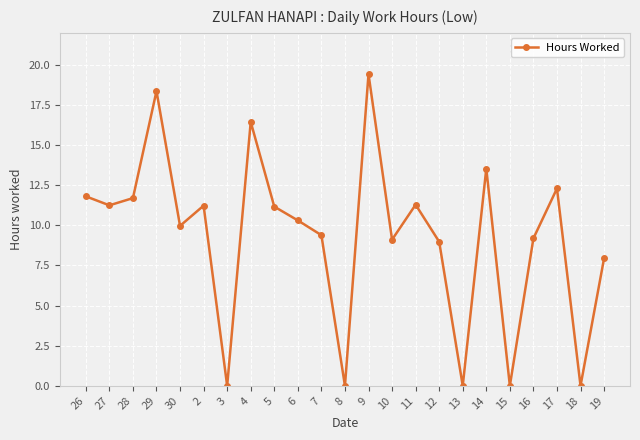

Where is the first local minimum?

27